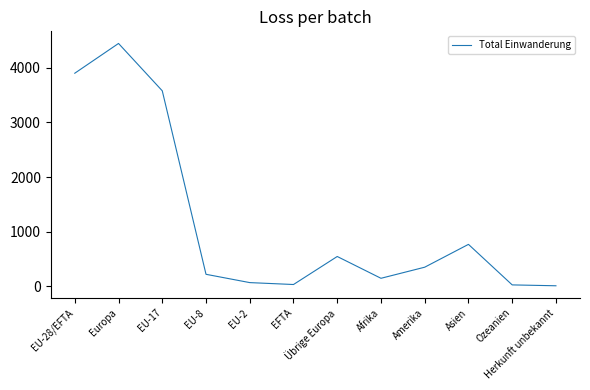

Where is the data nearest to the value 2227?

EU-17